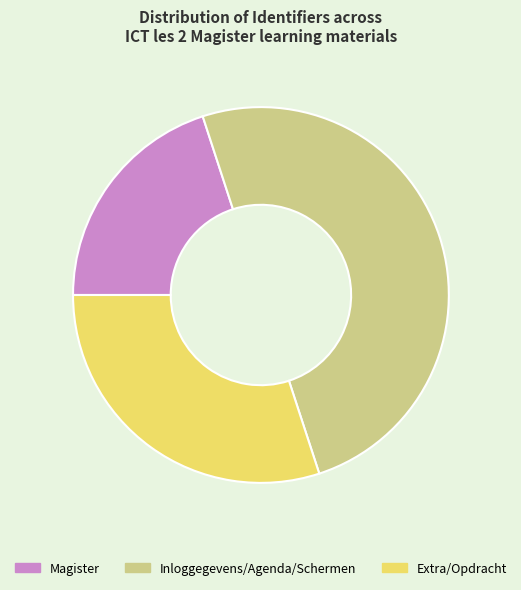

The Extra/Opdracht slice represents 22% of the pie. True or false?

False